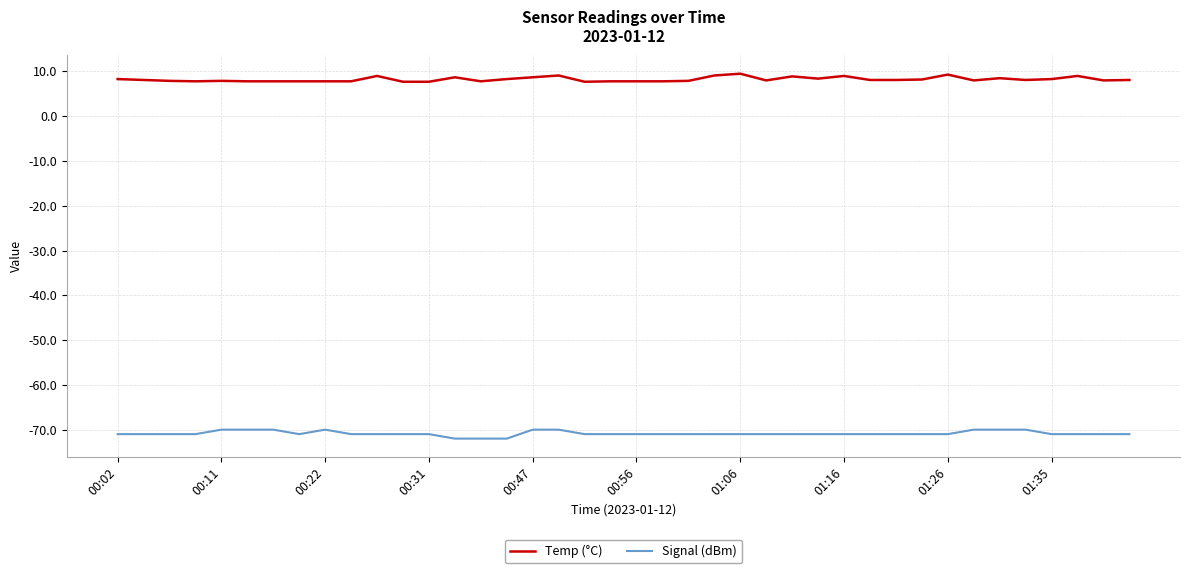

True or false: Signal (dBm) and Temp (°C) intersect in this chart.

False